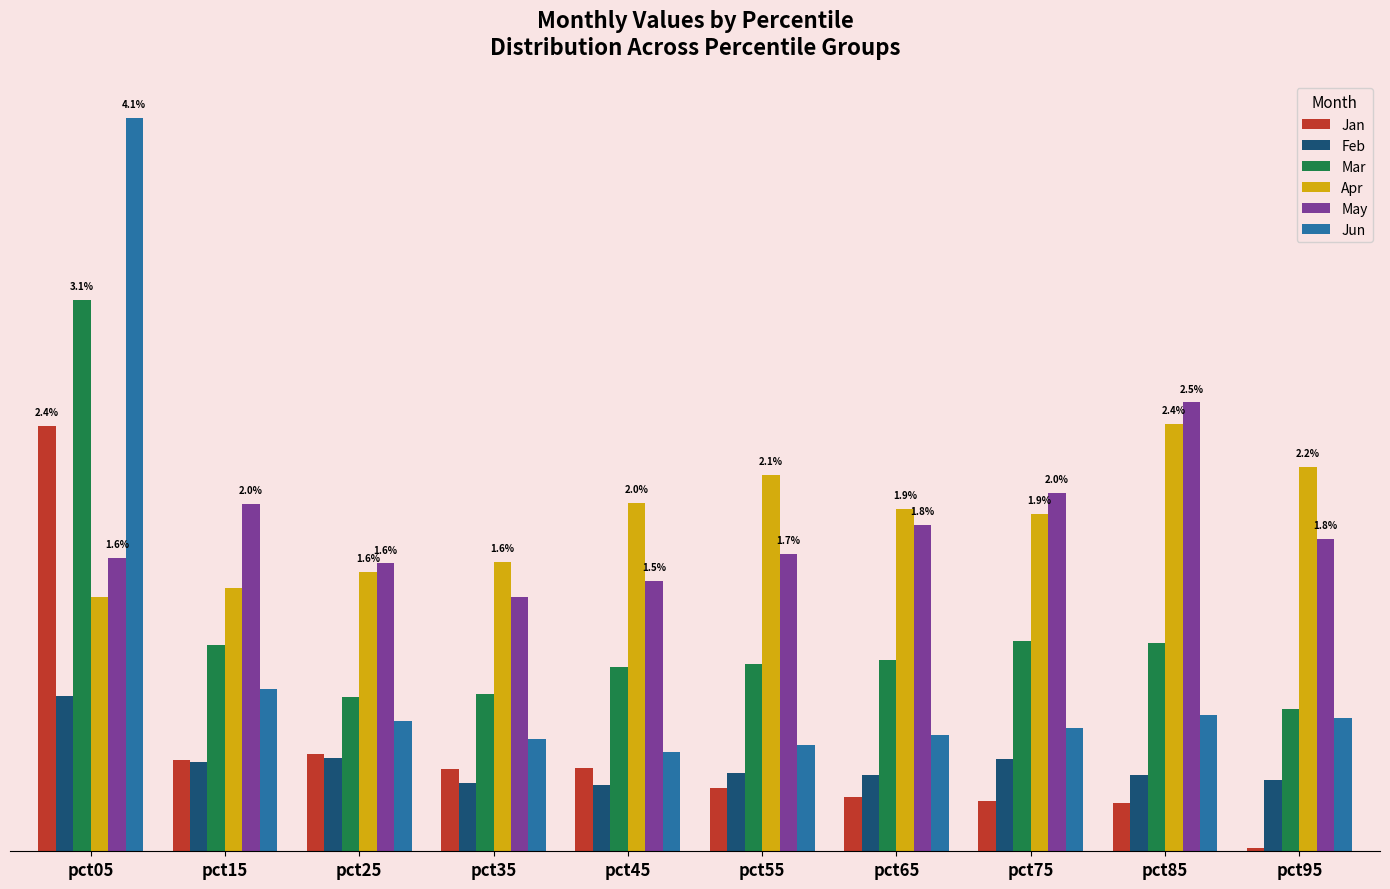

Does the chart contain stacked bars?

No